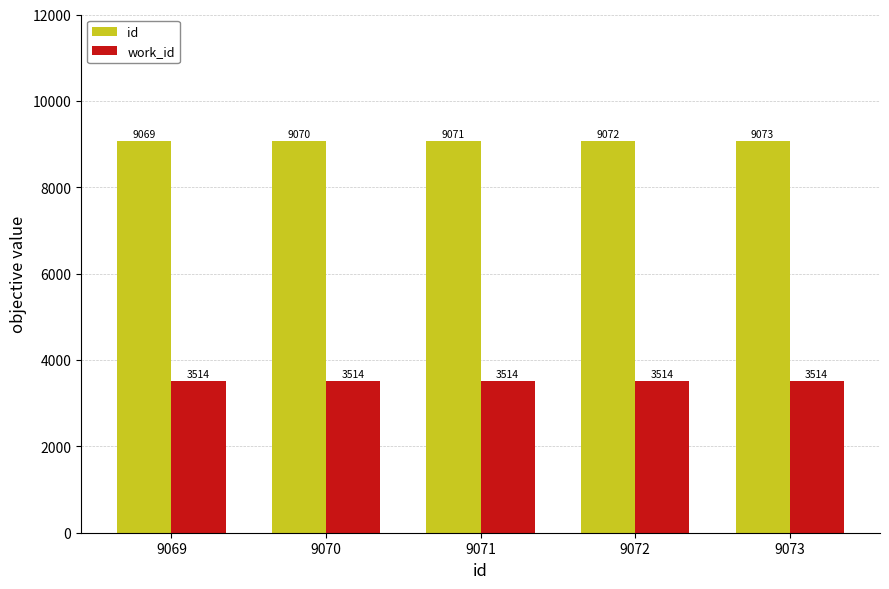

List the series in order of their peak value, highest first.

id, work_id